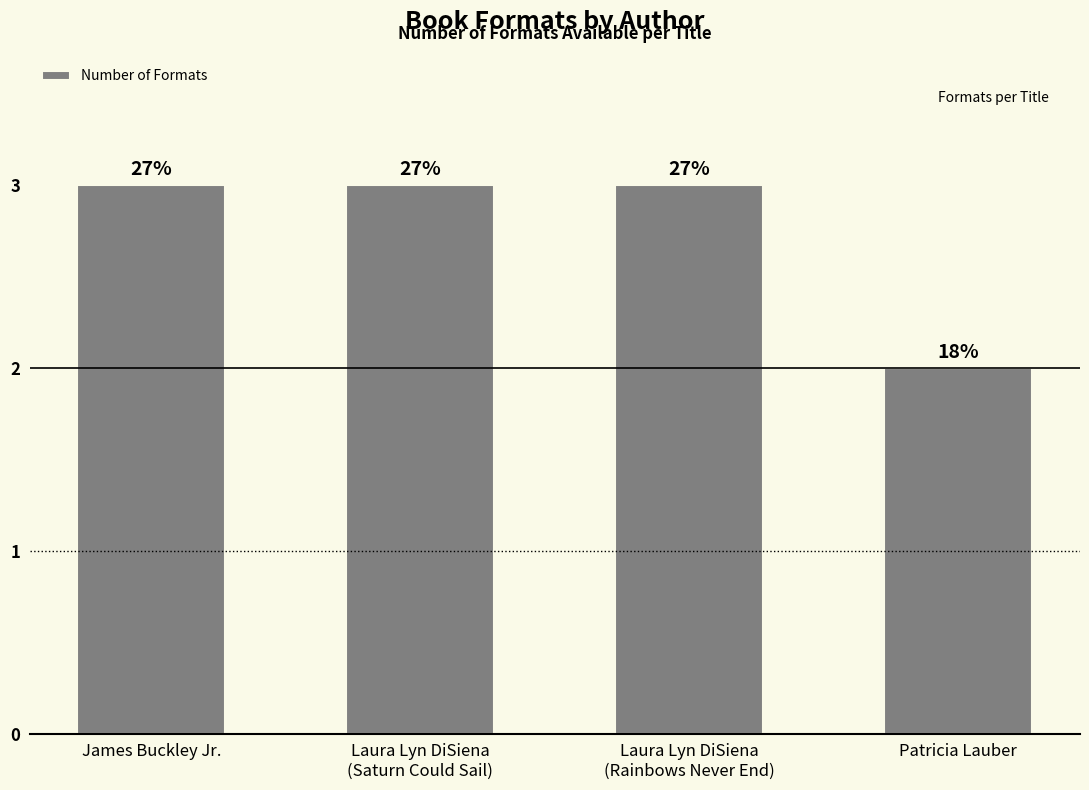

List the labels in order of value, largest first.

James Buckley Jr., Laura Lyn DiSiena
(Saturn Could Sail), Laura Lyn DiSiena
(Rainbows Never End), Patricia Lauber